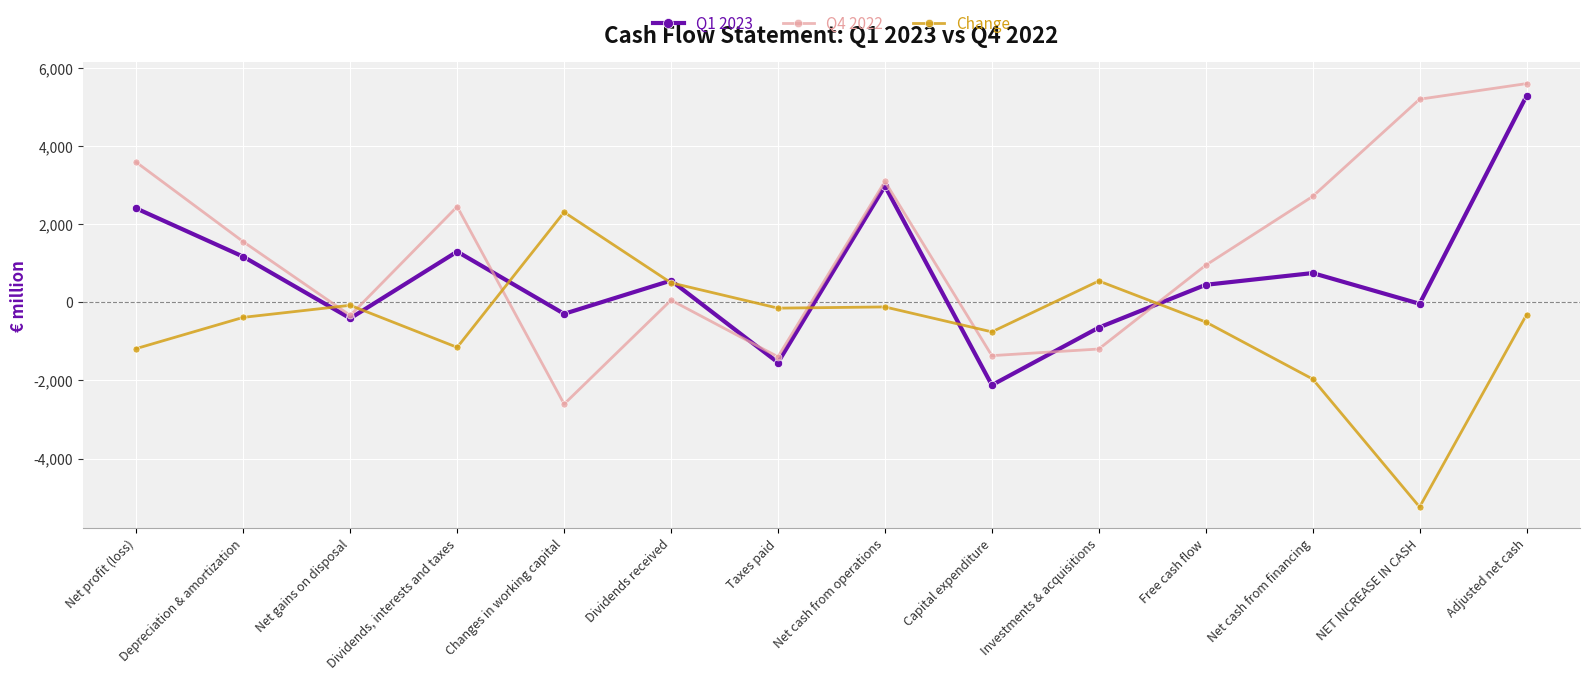

The value of Q1 2023 at Net cash from operations is 2982. True or false?

True